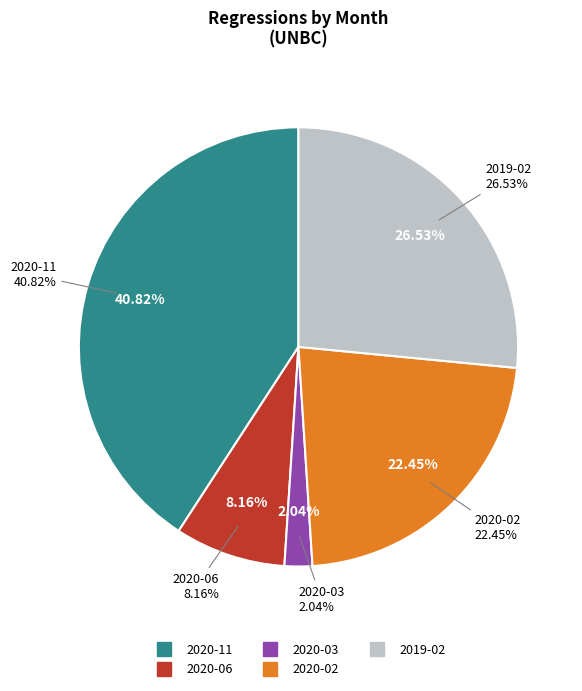

To the nearest percent, what percentage of the pie is 2020-06?

8%